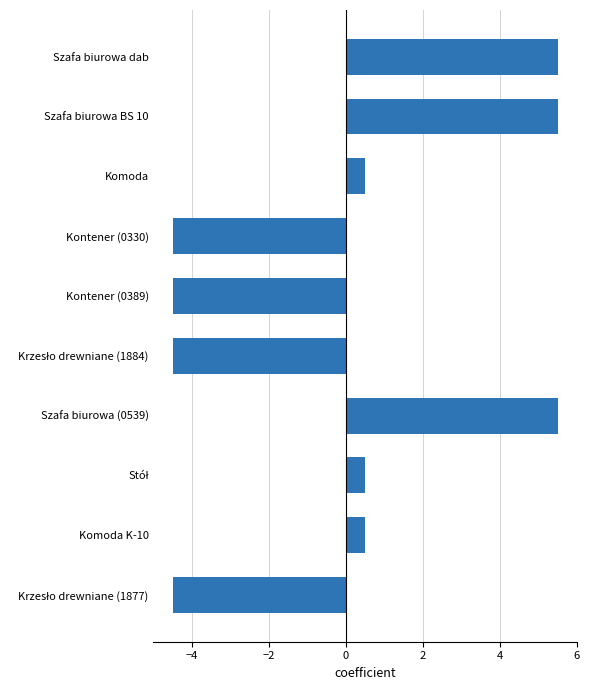

What is the difference between the maximum and minimum values?

10.0